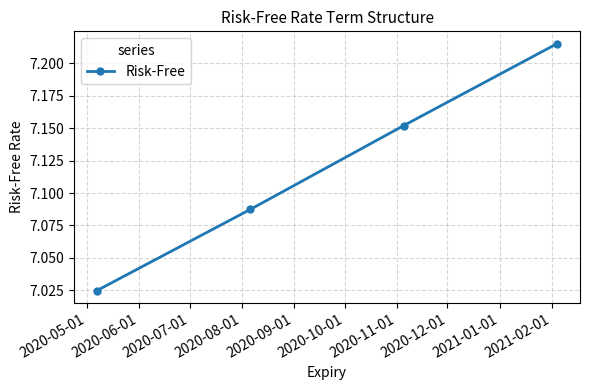

What is the sum of all values?

28.5